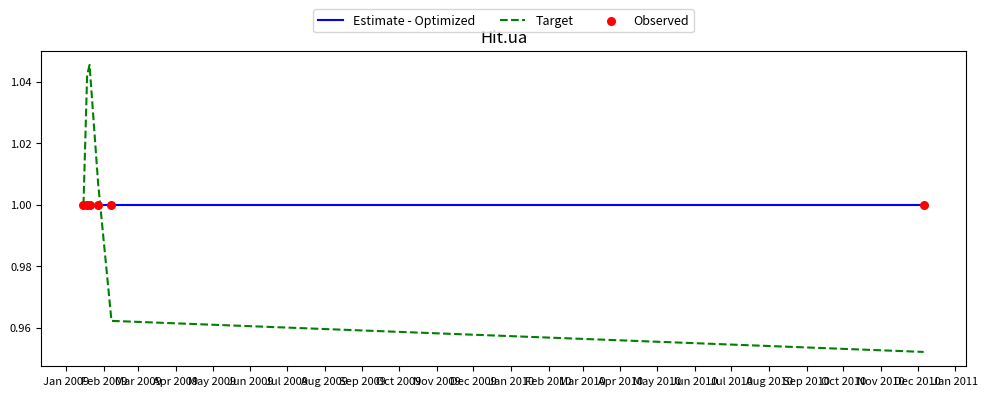

Rank the series by their maximum value, from lowest to highest.

Estimate - Optimized, Target